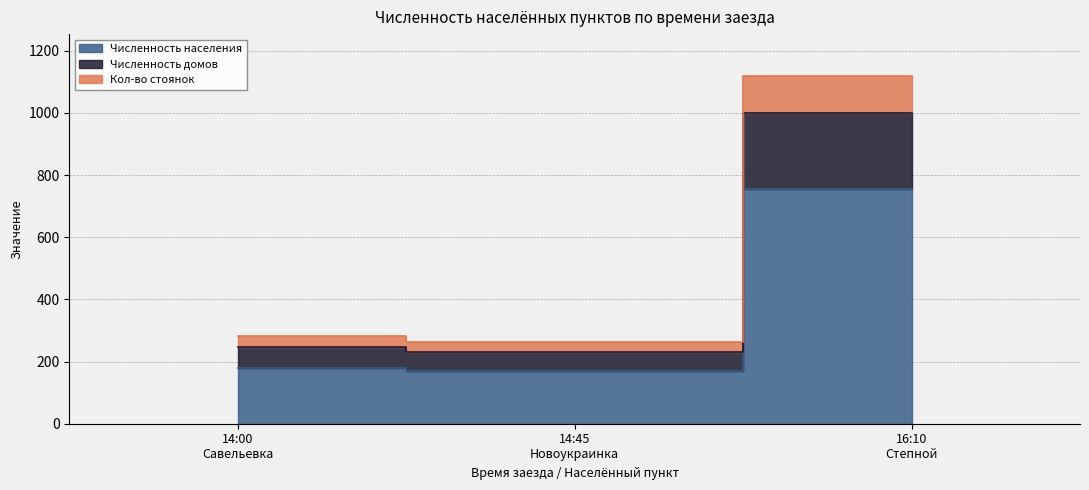

How many data points in Численность населения are less than 178?

1